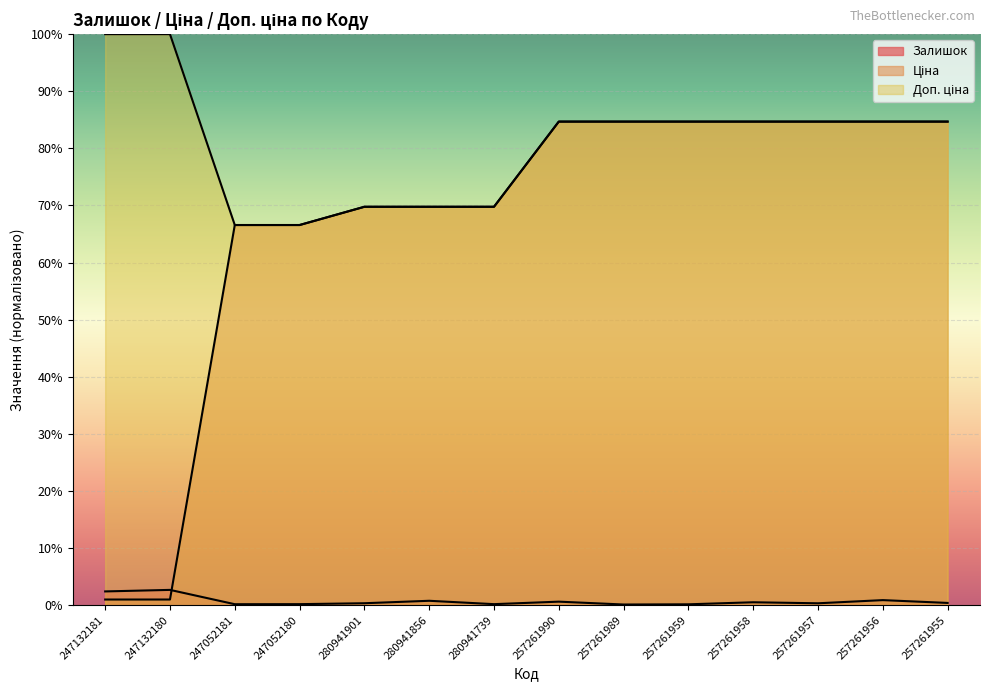

What is the smallest value displayed?

0.1